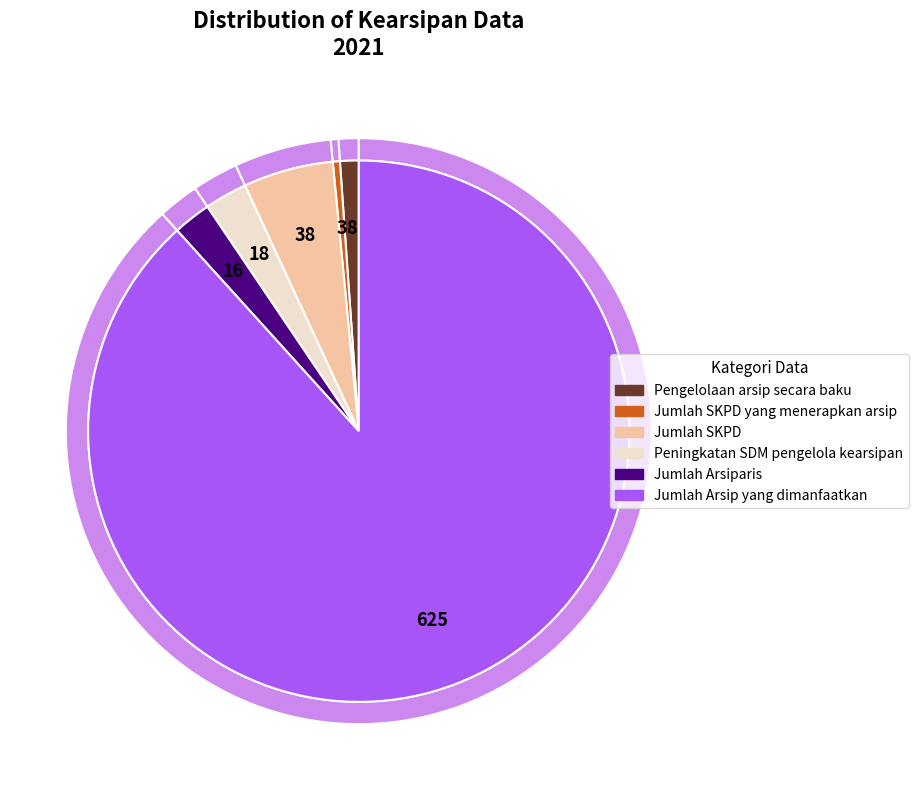

Does Jumlah Arsiparis account for over 50% of the chart?

No